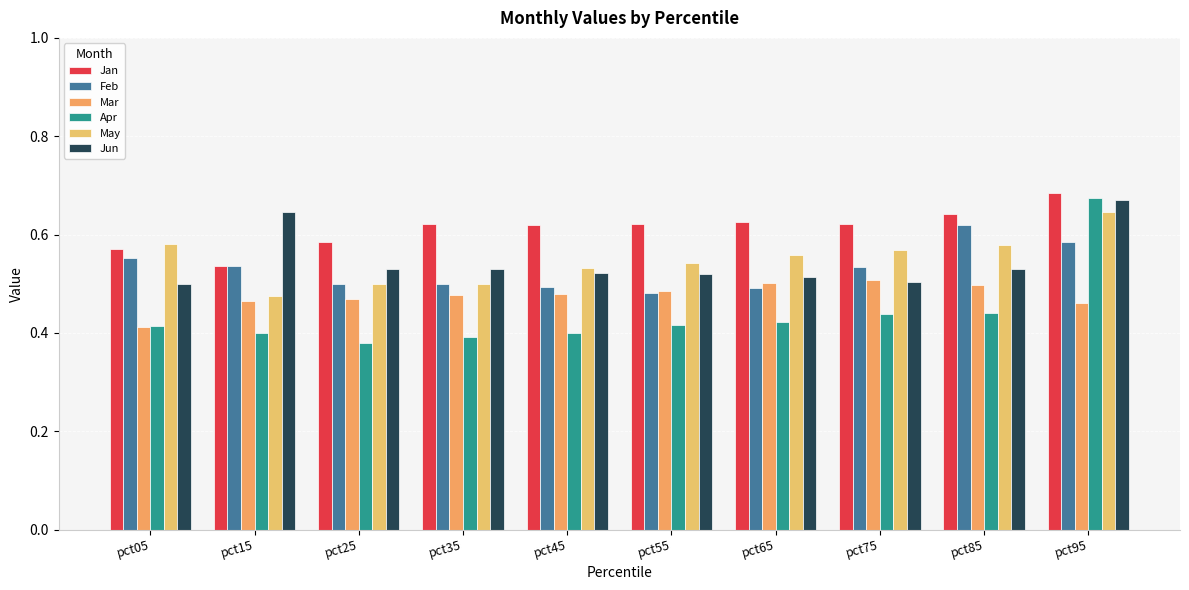

What is the difference between the highest and lowest values at pct35?

0.2